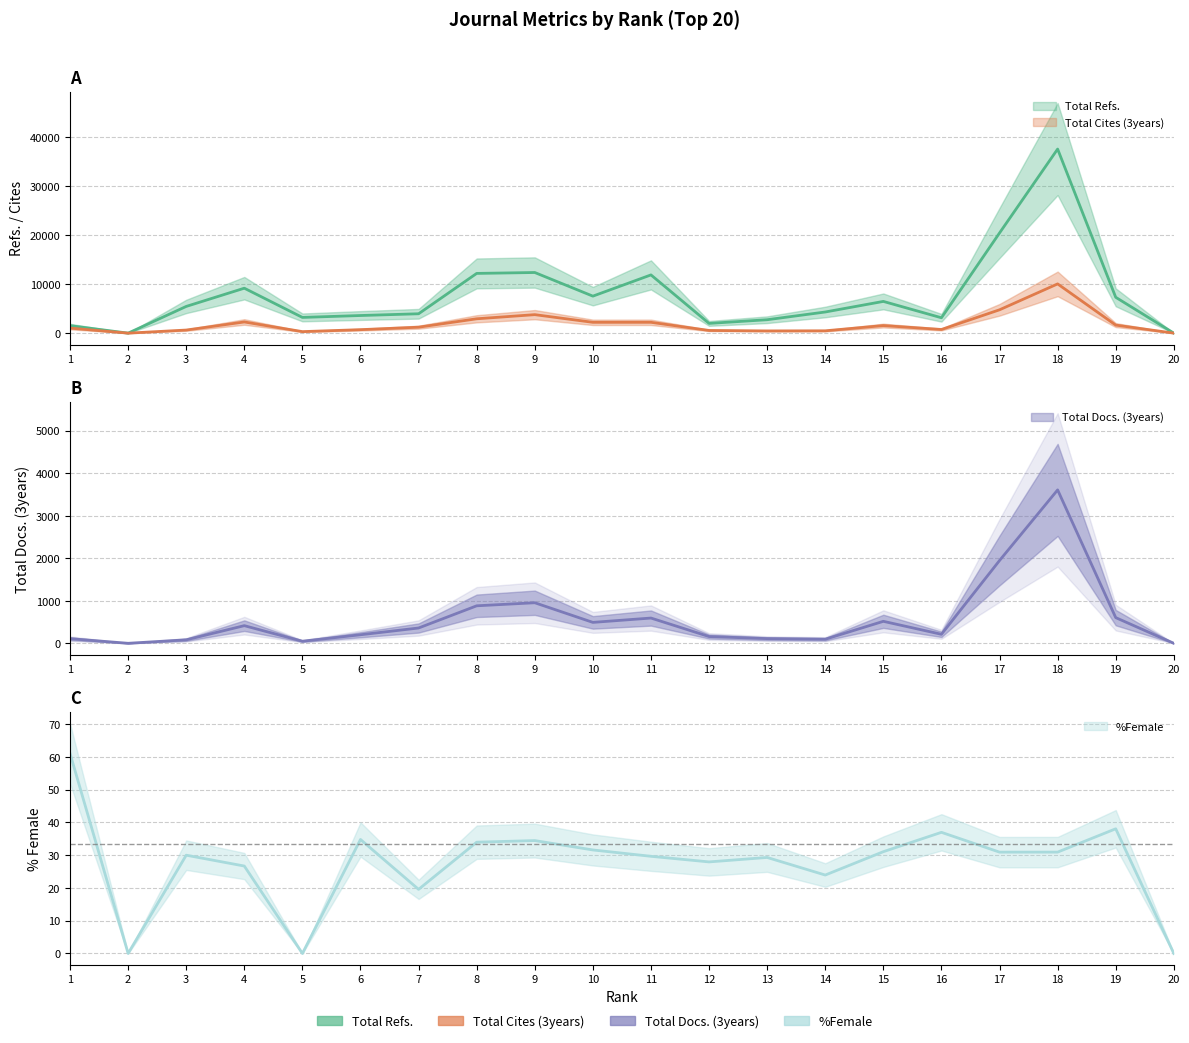

True or false: Total Docs. (3years) has more than 0 points higher than both neighbors.

True